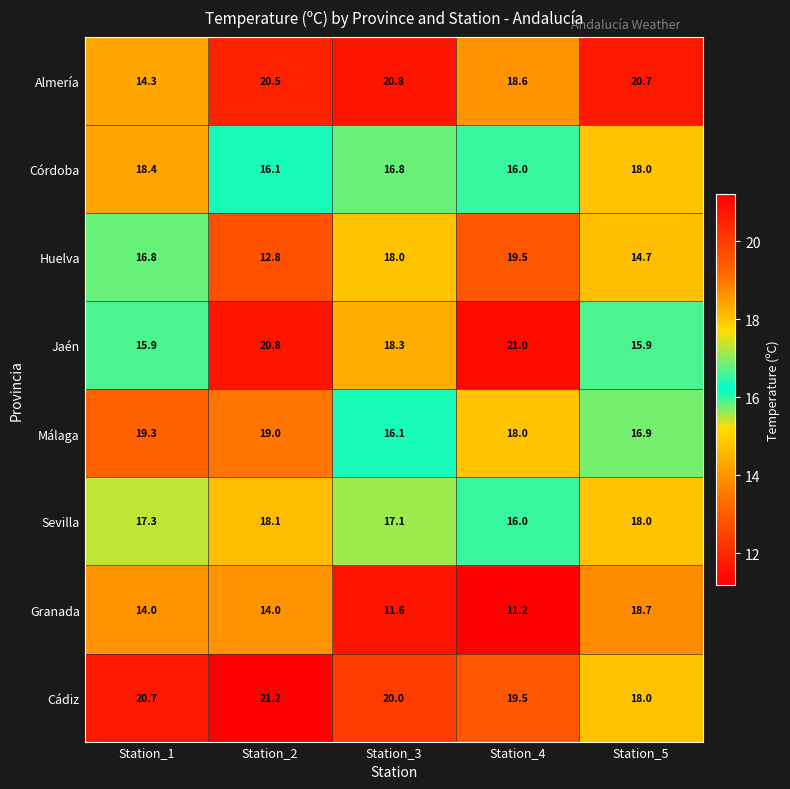

At which category is the sum across all series the highest?

Station_2